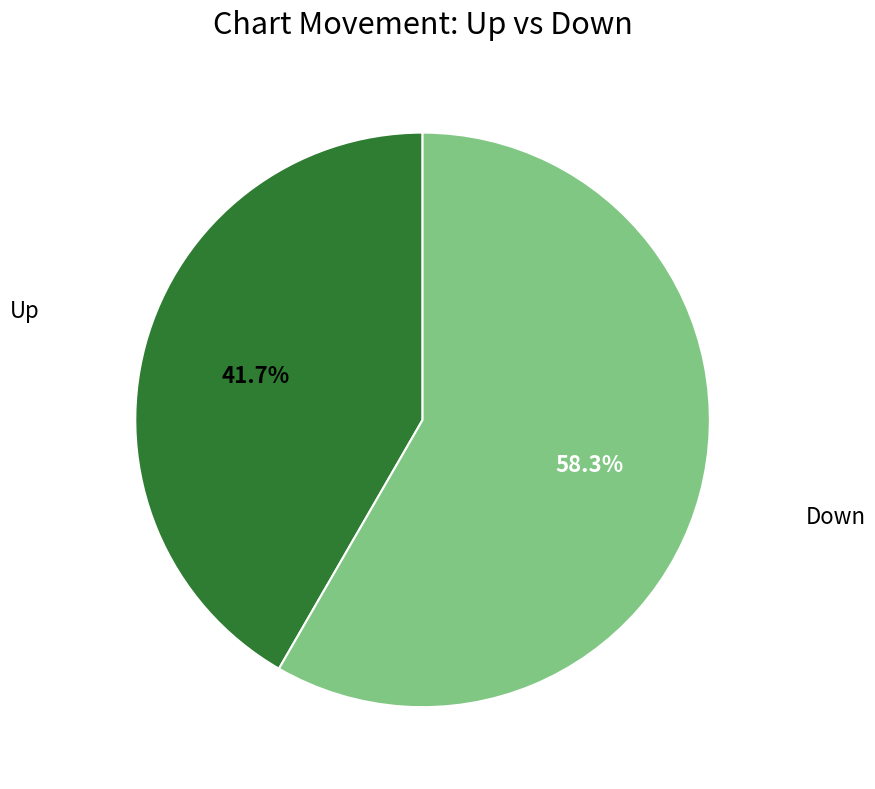

Is there a majority slice in this chart?

Yes